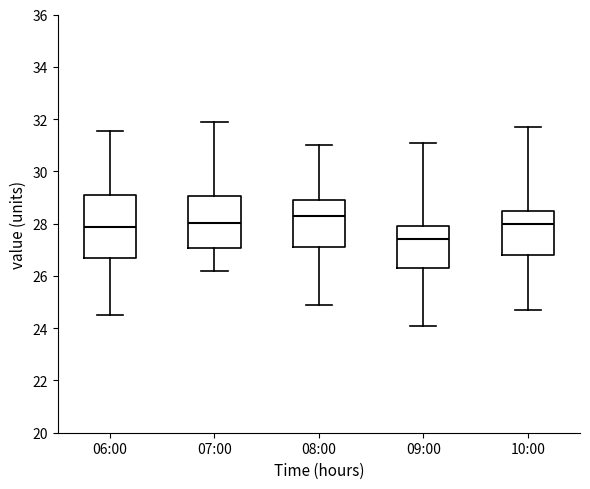

Reading left to right, read every box against the y-axis: the position of its median line, the range the box covers, and the ends of its whiskers. The values are not printed on the chart, so give them approximately, as read against the axis.

06:00: median 27.8, box 26.6 to 29.0, whiskers 24.6 to 31.6
07:00: median 28.0, box 27.0 to 29.0, whiskers 26.2 to 32.0
08:00: median 28.4, box 27.2 to 29.0, whiskers 25.0 to 31.0
09:00: median 27.4, box 26.4 to 28.0, whiskers 24.2 to 31.2
10:00: median 28.0, box 26.8 to 28.6, whiskers 24.8 to 31.8